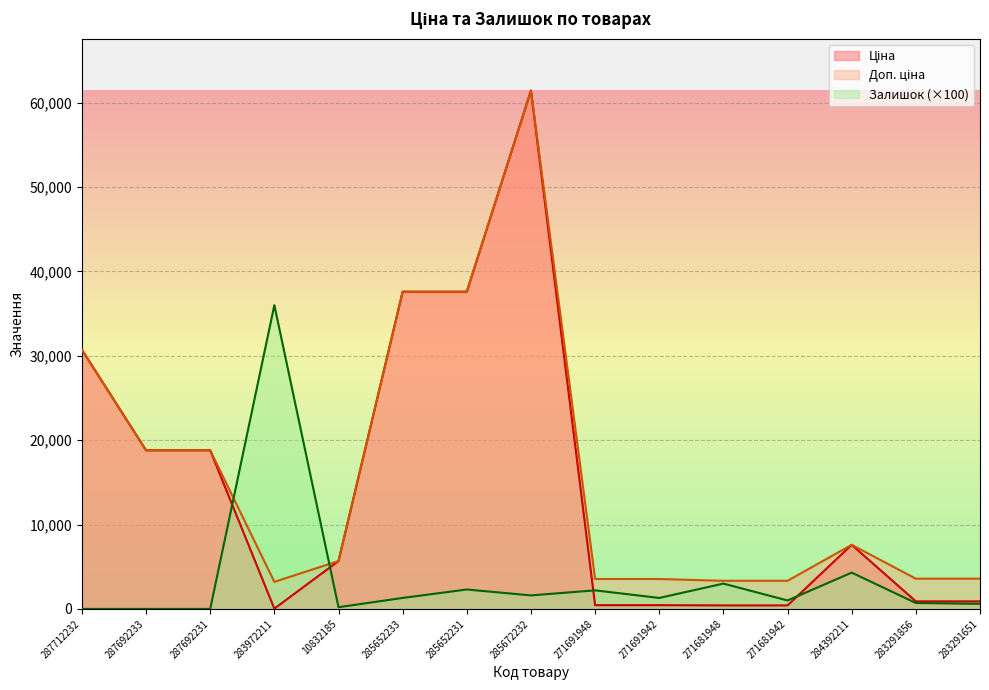

What is the difference between the maximum and minimum values in the Залишок series?

36000.0